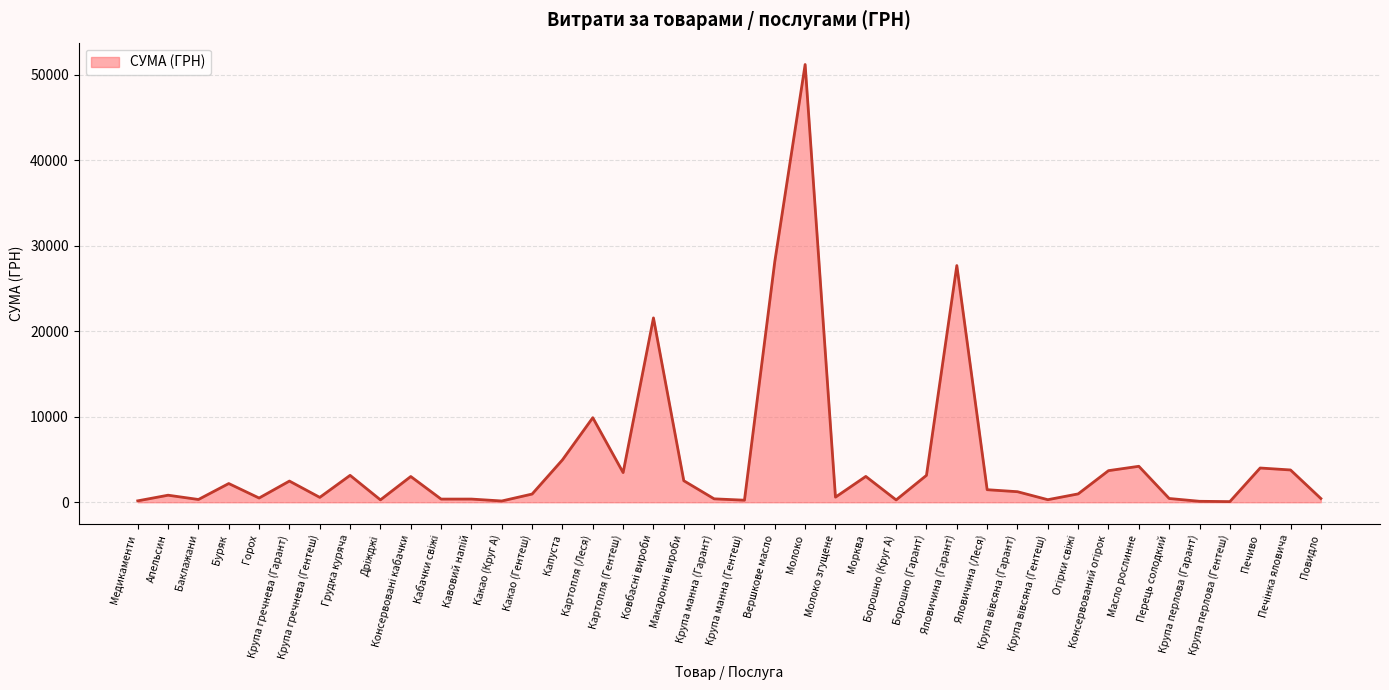

The chart shows a value of 1468.8 at Яловичина (Леся). True or false?

True